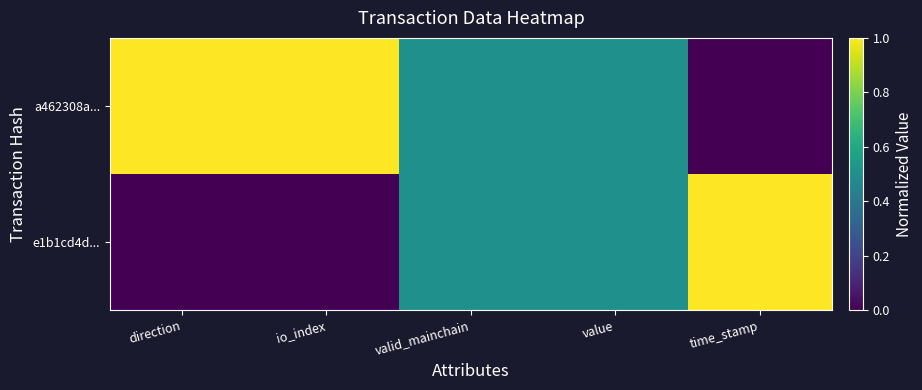

What is the total value across all series at time_stamp?

1.0